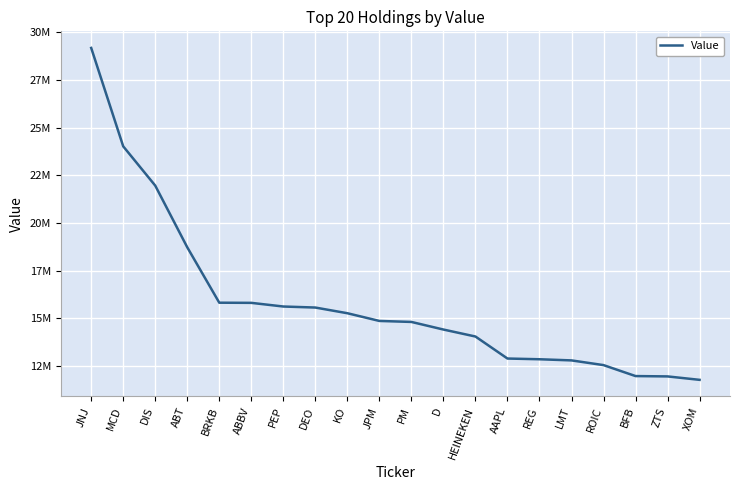

Does the chart display data point markers on the line(s)?

No